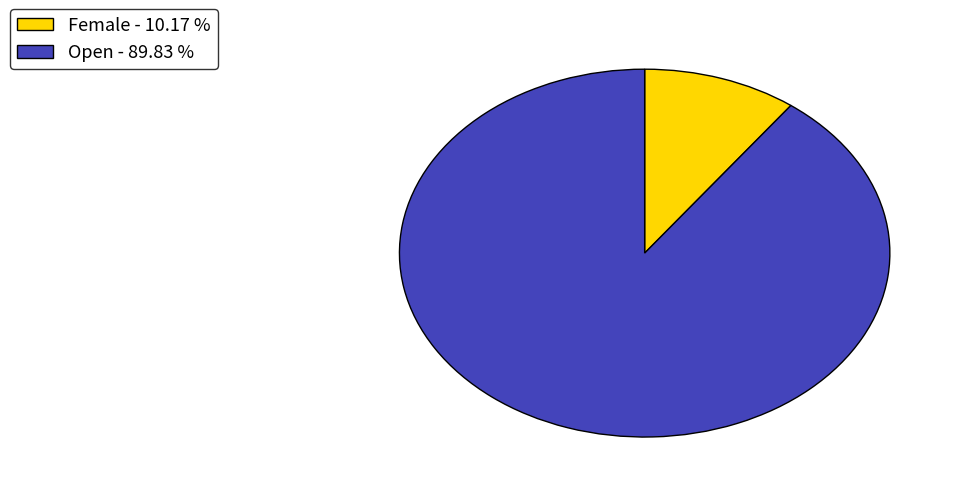

Rank the categories by value from highest to lowest.

Open, Female